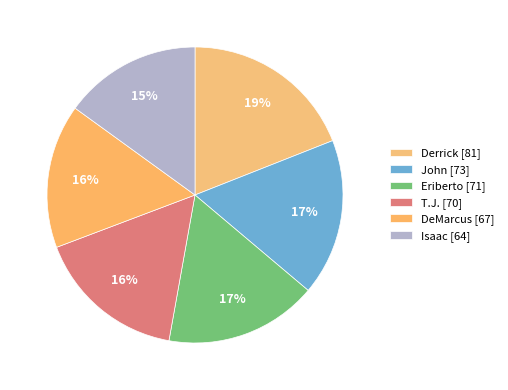

Rank the categories by value from highest to lowest.

Derrick, John, Eriberto, T.J., DeMarcus, Isaac